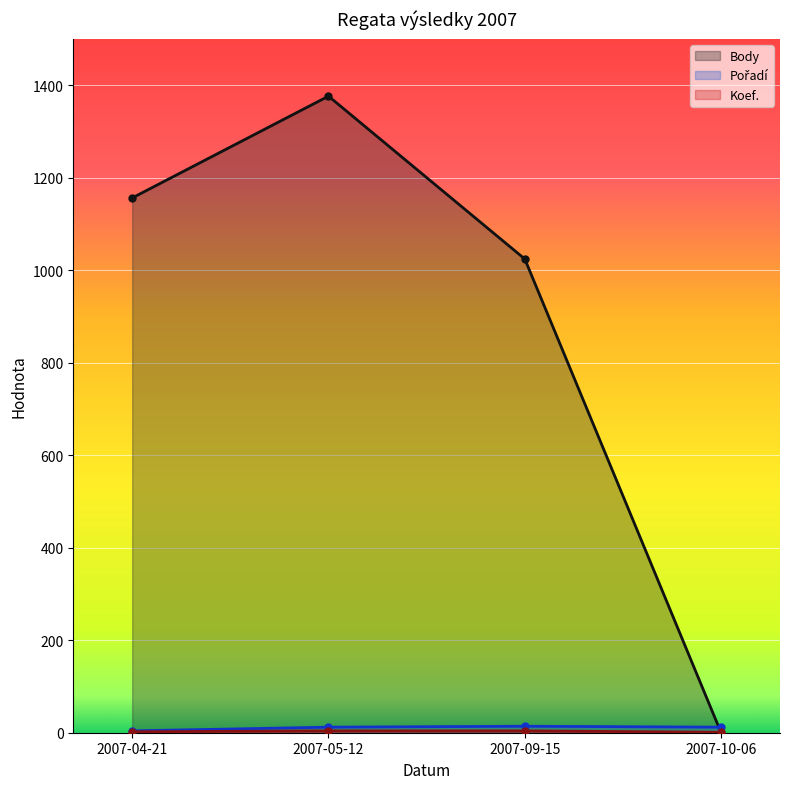

At which category is the sum across all series the highest?

2007-05-12